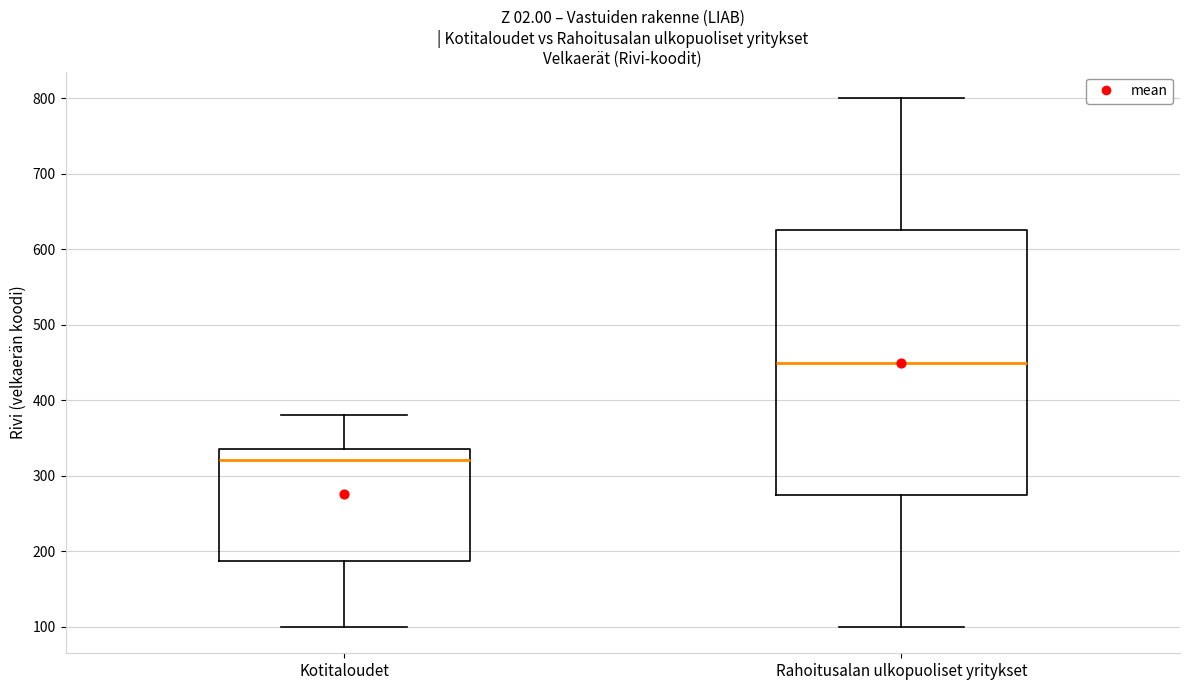

Where does the median line of the box for Rahoitusalan ulkopuoliset yritykset sit on the y-axis? The values are not printed on the chart, so give them approximately, as read against the axis.

450